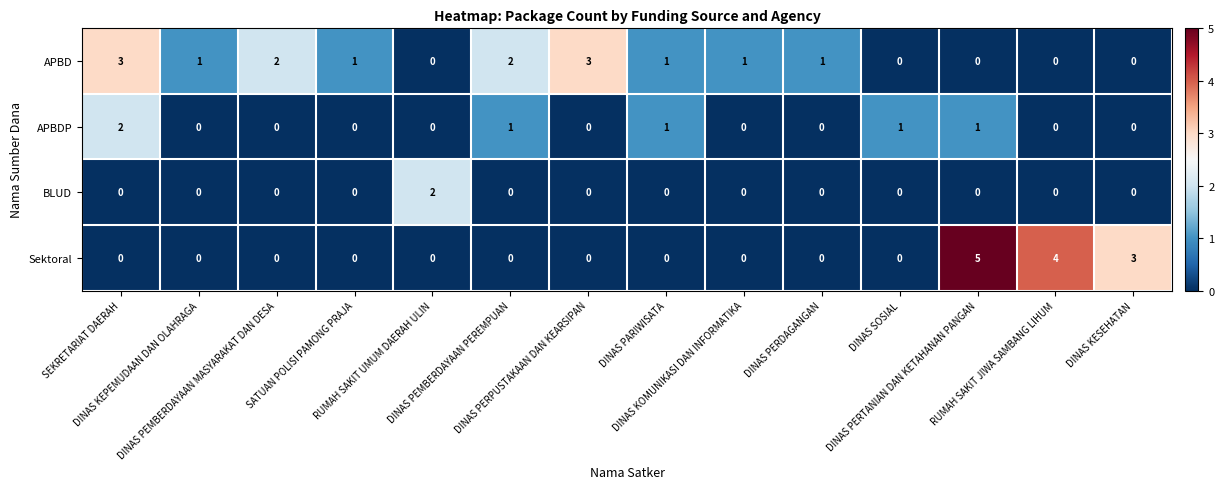

At which category is the sum across all series the highest?

DINAS PERTANIAN DAN KETAHANAN PANGAN